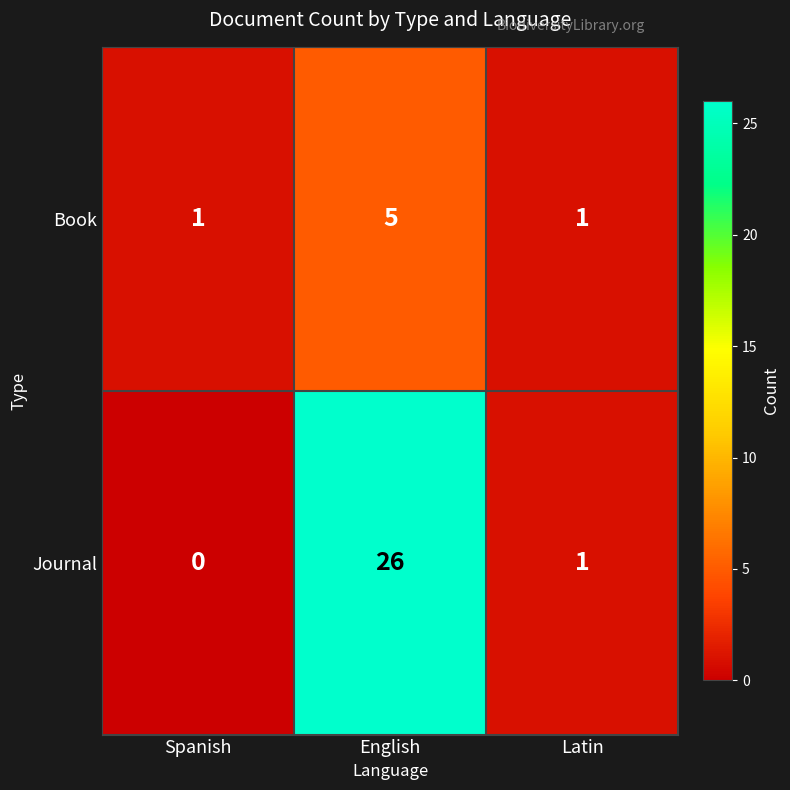

What is the total value across all series at English?

31